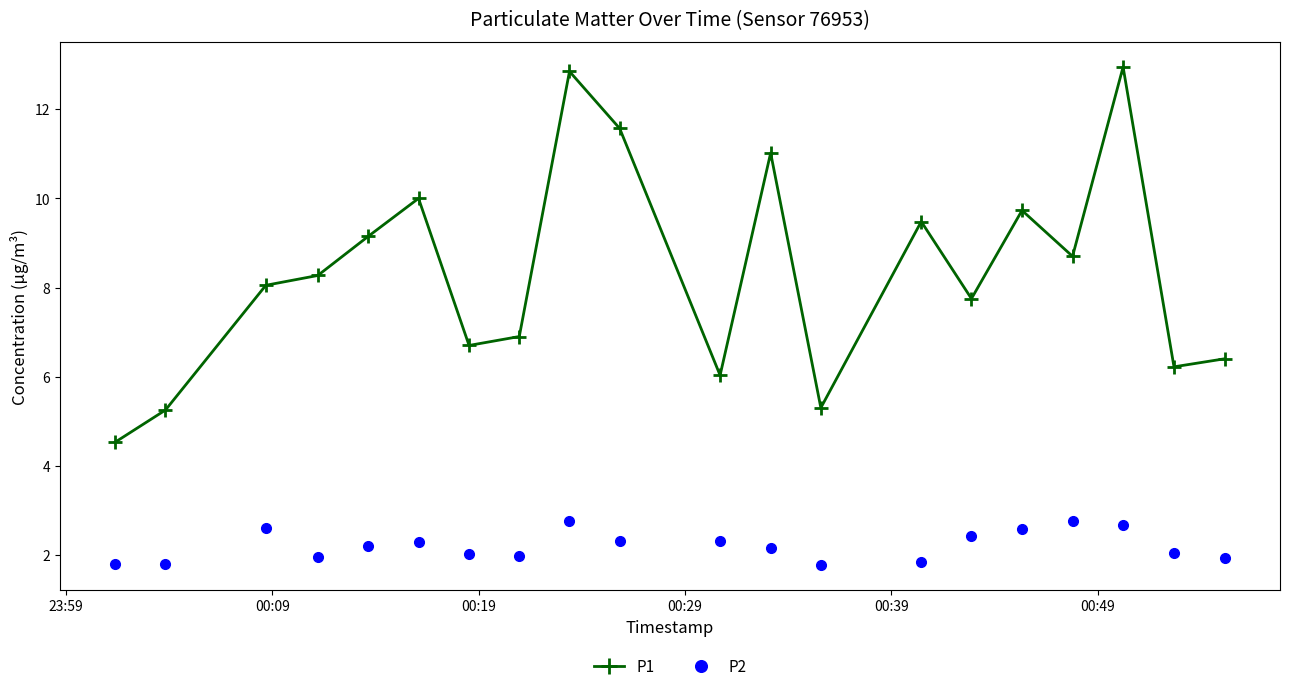

List the series in order of their overall mean, lowest first.

P2, P1